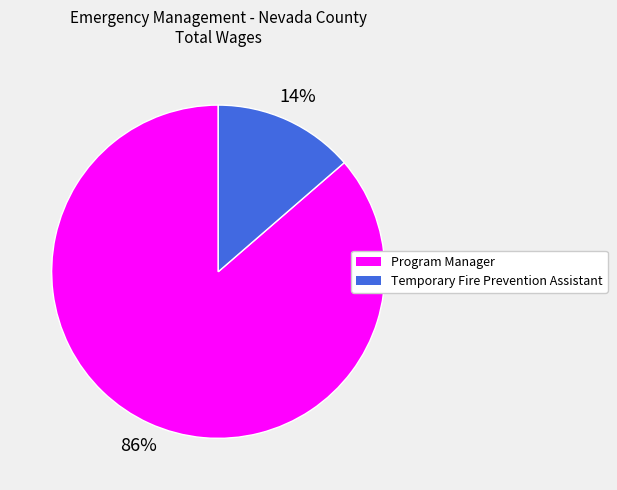

Between Temporary Fire Prevention Assistant and Program Manager, which is larger?

Program Manager